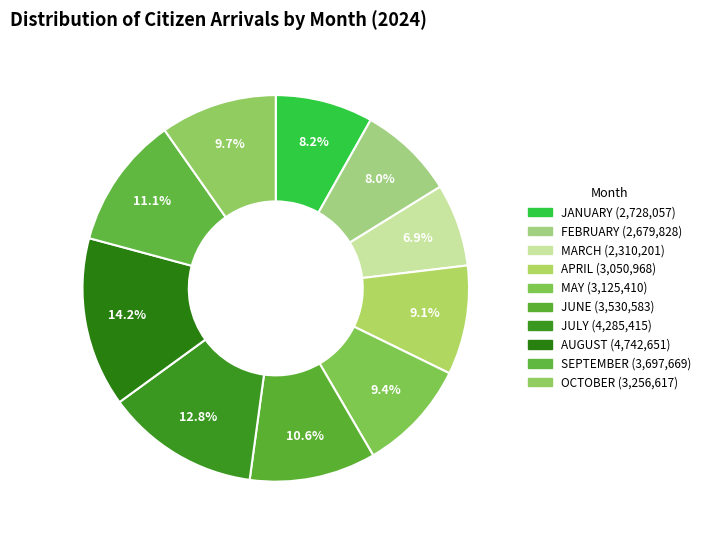

Does MAY represent more than half of the total?

No